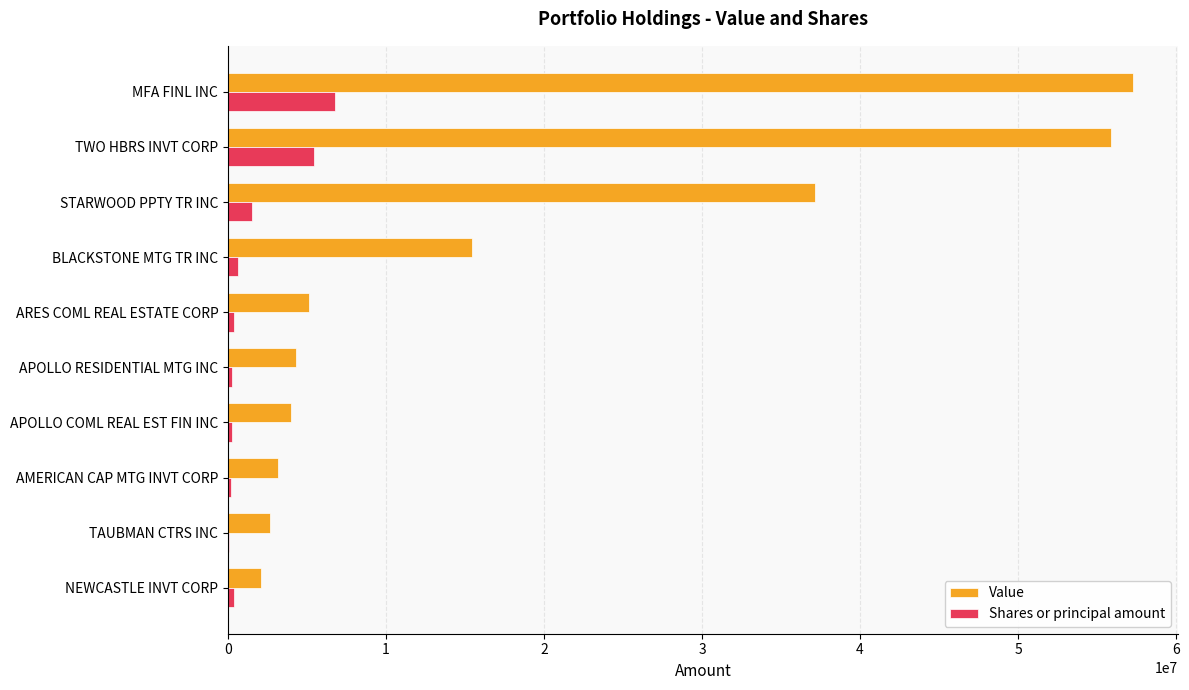

Is it true that Shares or principal amount equals 1237329 at TWO HBRS INVT CORP?

False